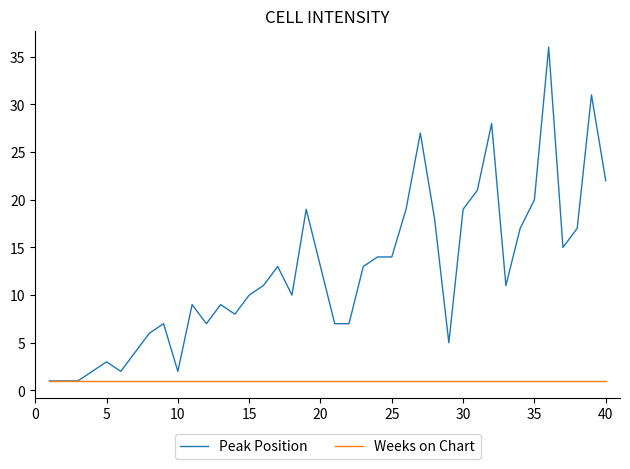

What is the greatest value displayed?

36